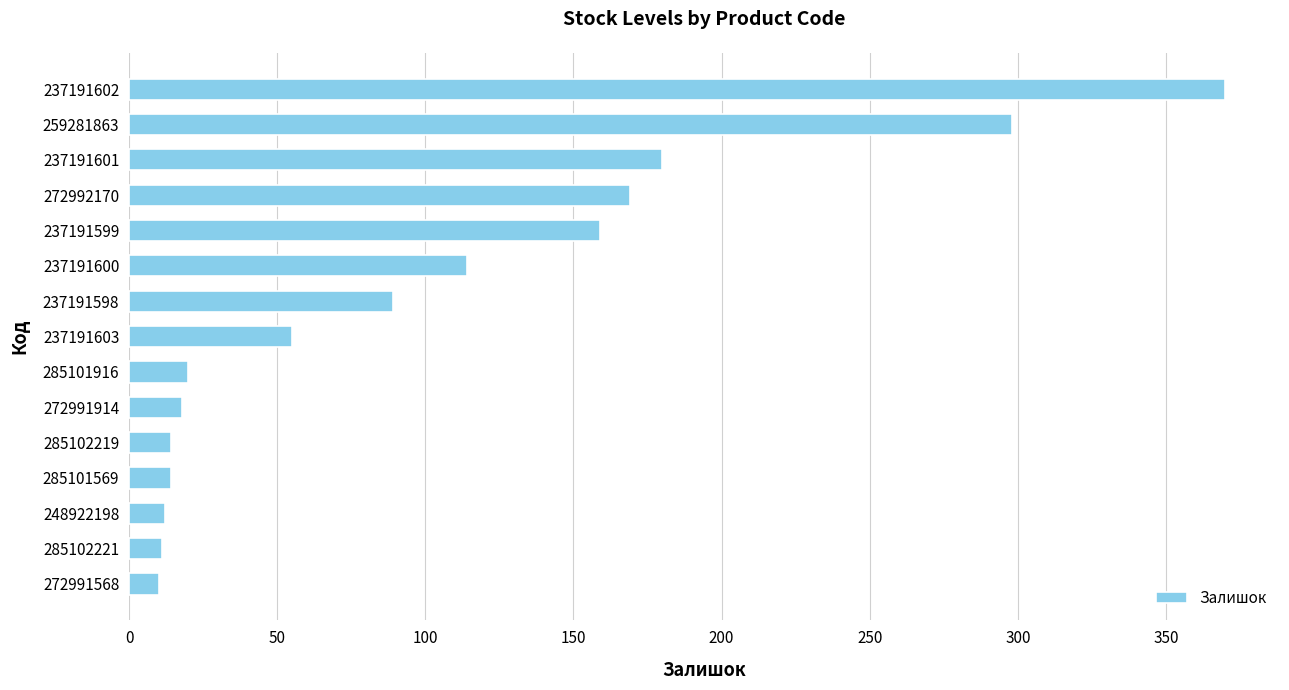

The chart shows a value of 155 at 237191598. True or false?

False